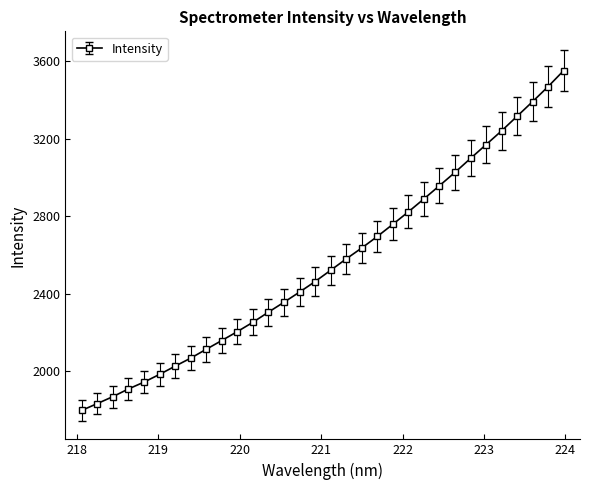

What is the maximum value shown in the chart?

3552.1